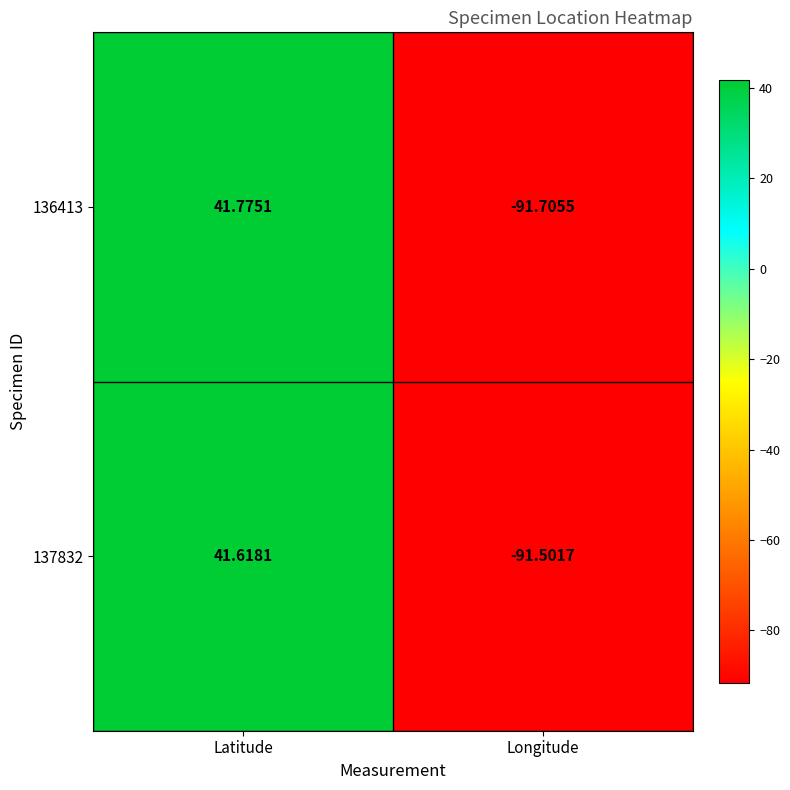

How many data points does each series have?

2